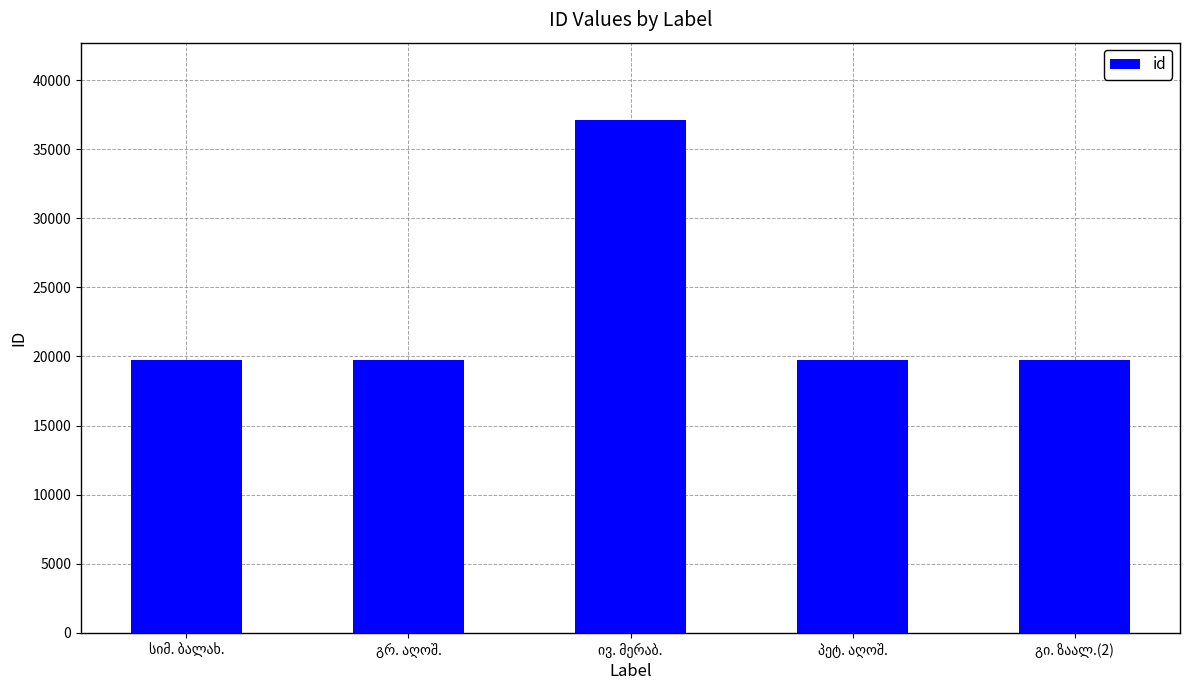

What is the difference between the maximum and second lowest values?

17371